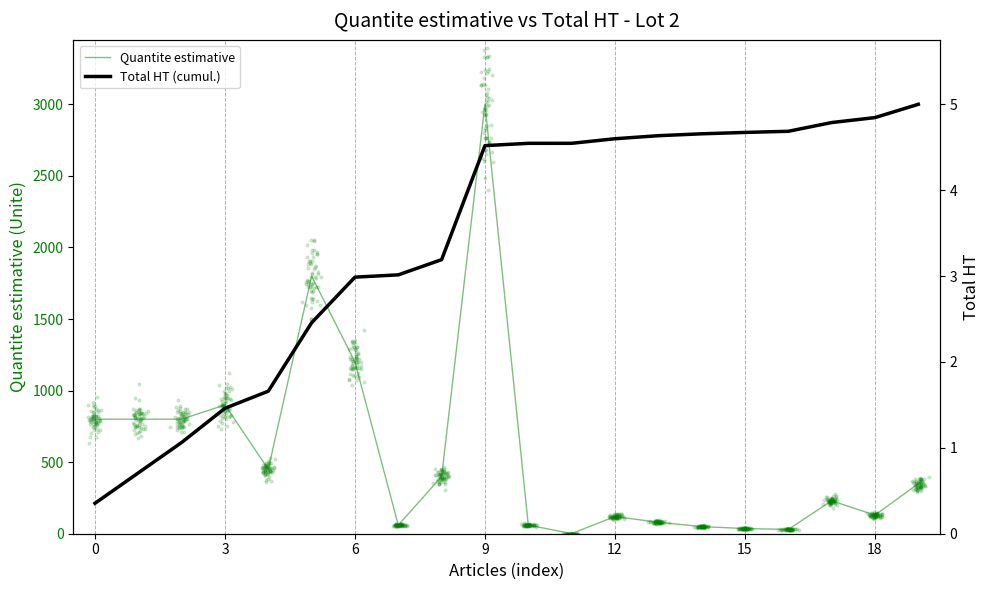

Which series has the largest total across all categories?

Quantite estimative